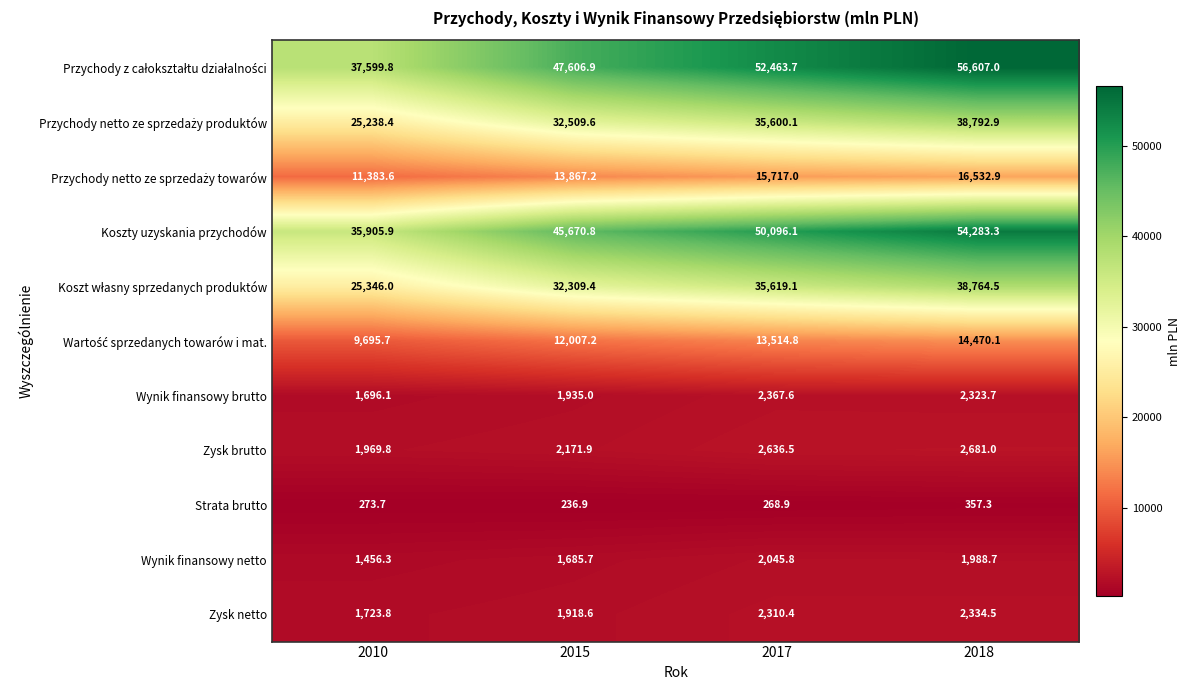

Rank the categories by Zysk brutto value from highest to lowest.

2018, 2017, 2015, 2010